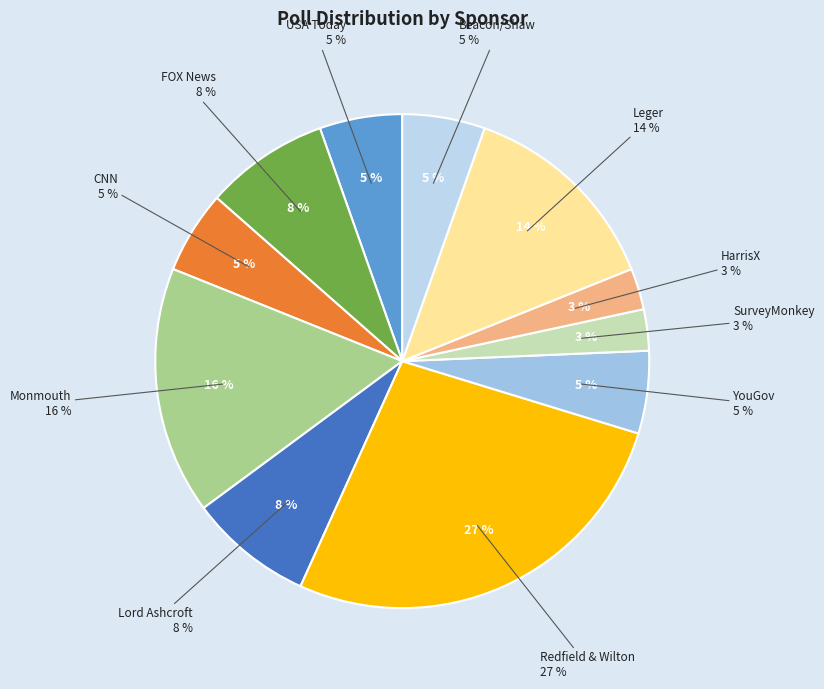

Combined, do HarrisX and YouGov account for over 50%?

No